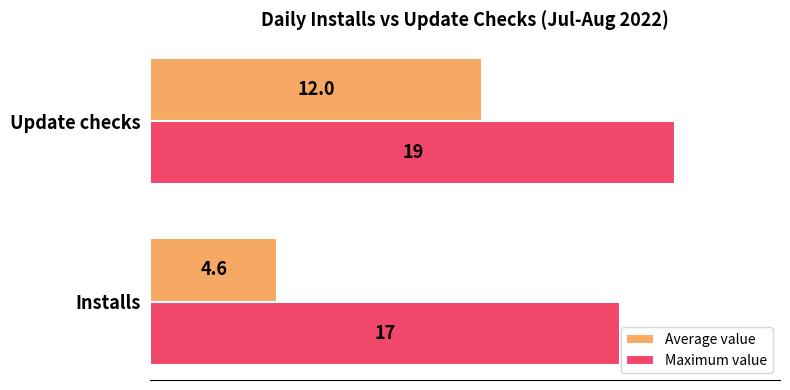

At which label is Maximum value closest to 18?

Installs